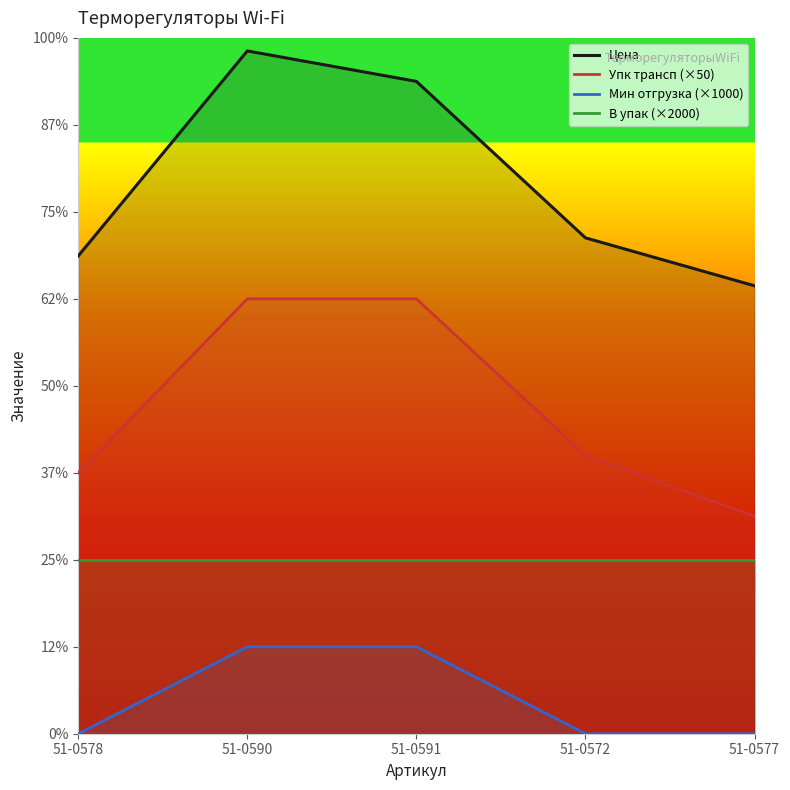

What is the label of the 4th point from the right?

51-0590